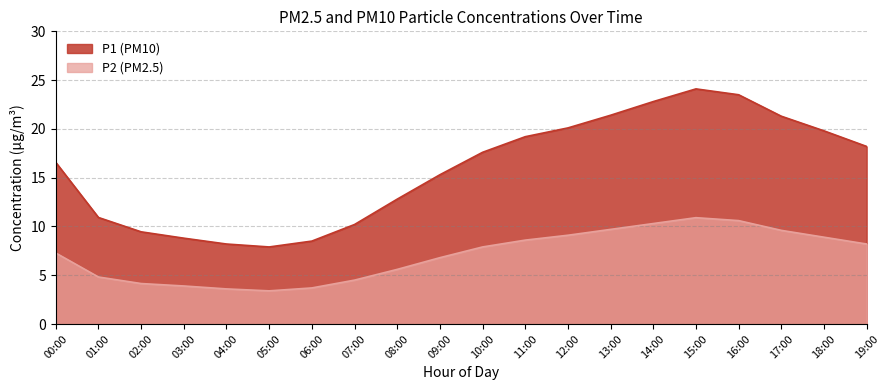

What is the difference between the maximum and minimum values in the P2 series?

7.5